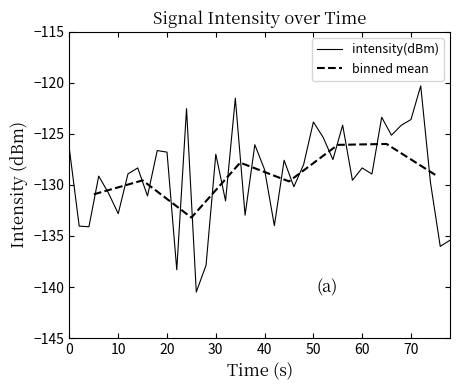

The intensity(dBm) series shows -214.4 at 70. True or false?

False